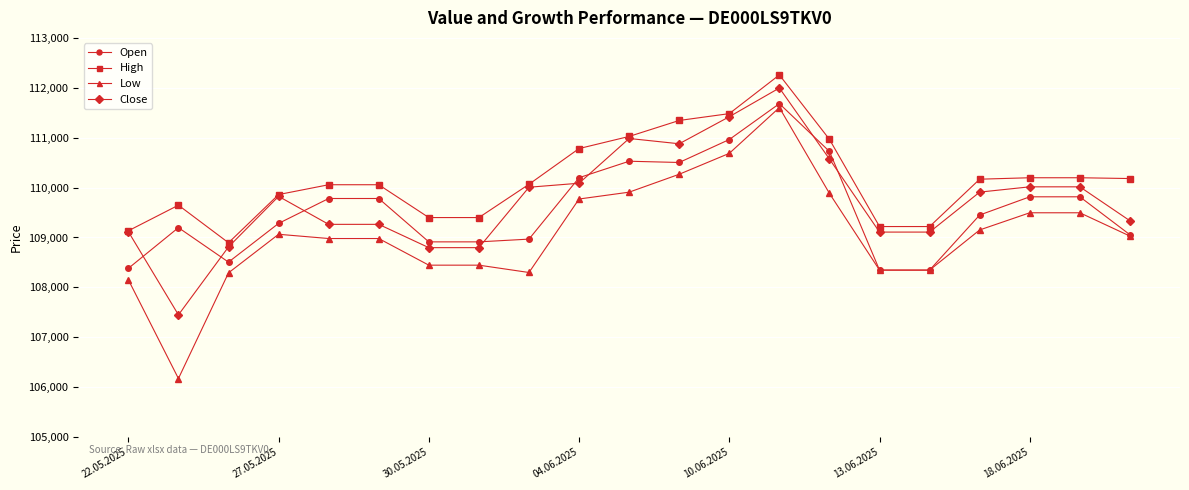

Which series has the widest spread of values?

Low